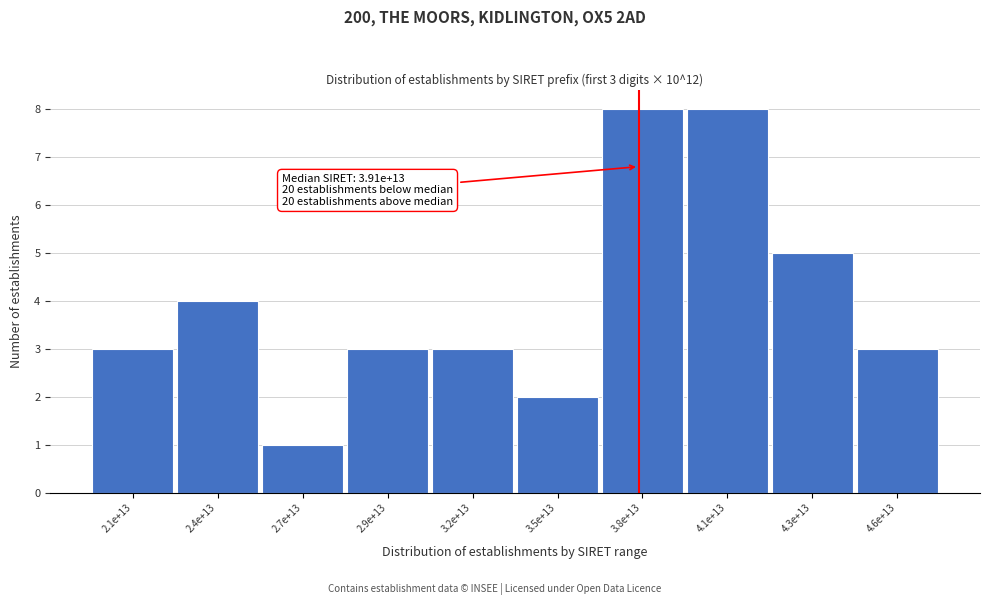

Reading left to right, transcribe all the data shown in this chart.

2.1e+13=3	2.4e+13=4	2.7e+13=1	2.9e+13=3	3.2e+13=3	3.5e+13=2	3.8e+13=8	4.1e+13=8	4.3e+13=5	4.6e+13=3